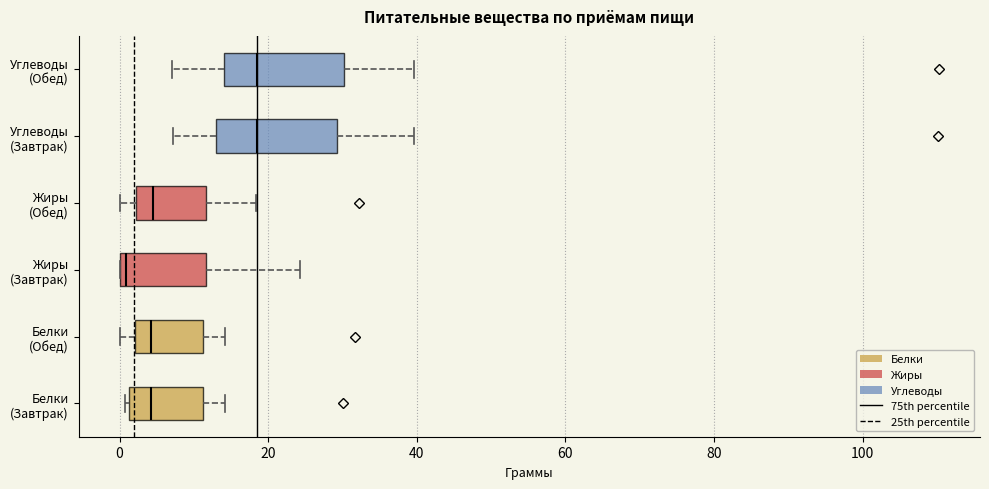

Reading bottom to top, read every box against the x-axis: the position of its median line, the range the box covers, and the ends of its whiskers. The values are not printed on the chart, so give them approximately, as read against the axis.

Белки (Завтрак): median 4, box 2 to 12, whiskers 0 to 14
Белки (Обед): median 4, box 2 to 12, whiskers 0 to 14
Жиры (Завтрак): median 0 (just right of the box's left edge), box 0 to 12, whiskers 0 to 24
Жиры (Обед): median 4, box 2 to 12, whiskers 0 to 18
Углеводы (Завтрак): median 18, box 12 to 30, whiskers 8 to 40
Углеводы (Обед): median 18, box 14 to 30, whiskers 8 to 40